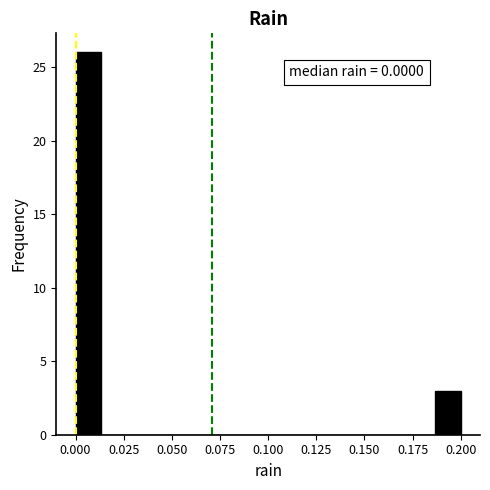

Read against the x-axis, roughly where is the centre of the tallest bar?

0.005